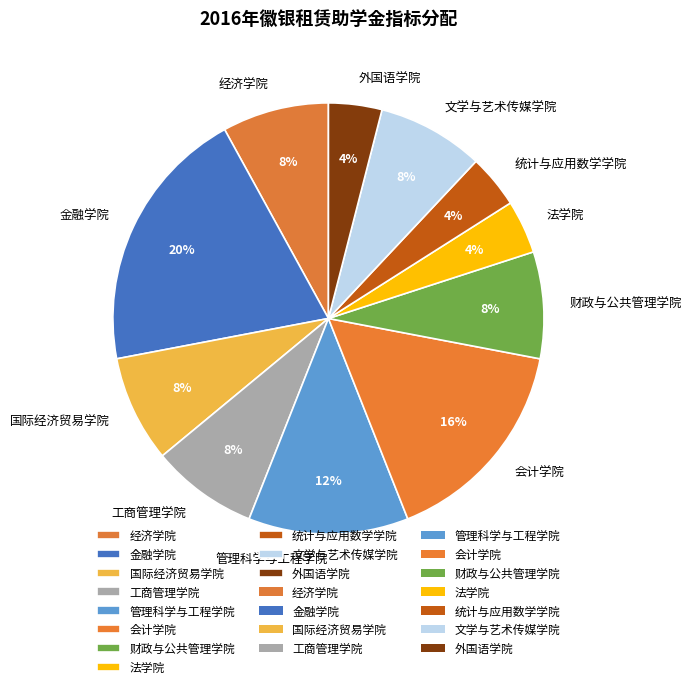

What percentage is the 经济学院 slice, to the nearest percent?

8%